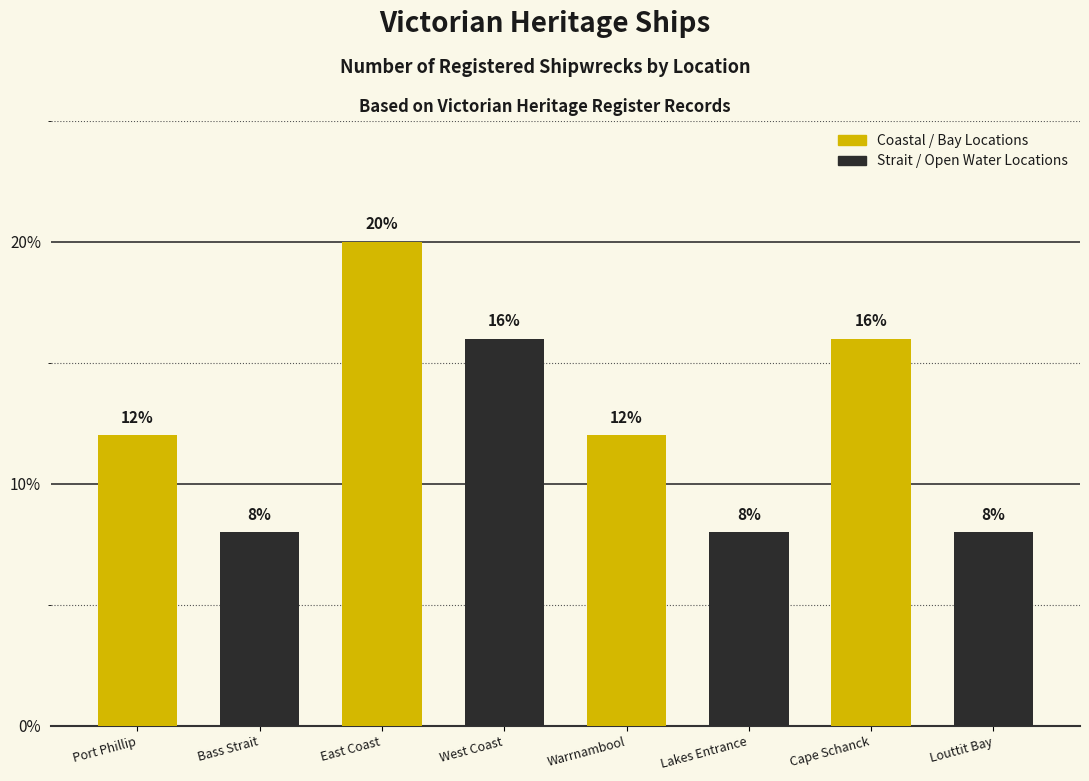

The chart shows a value of 12 at Warrnambool. True or false?

True